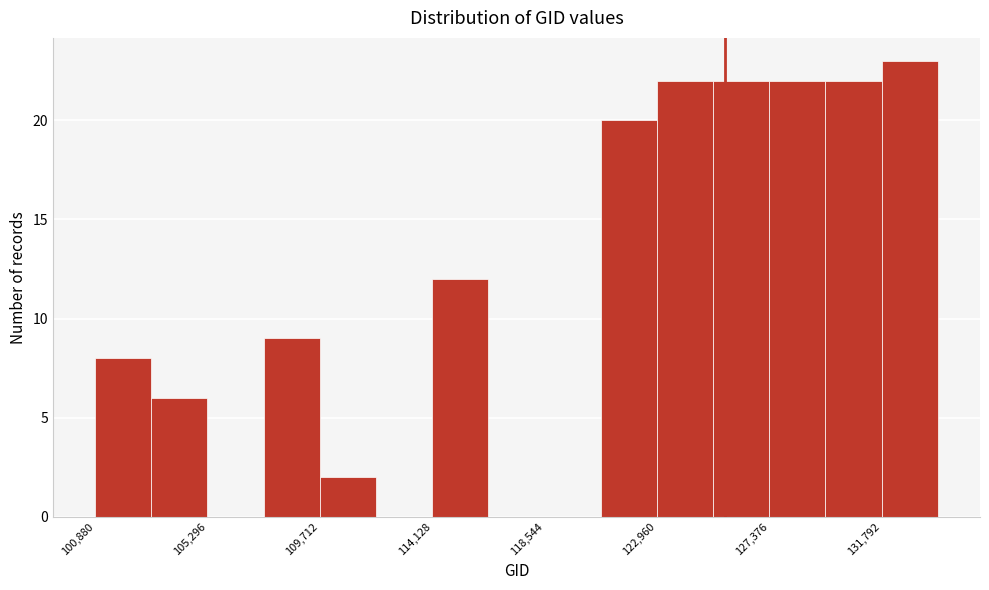

Which range on the x-axis has the tallest bar?

132000 to 134000